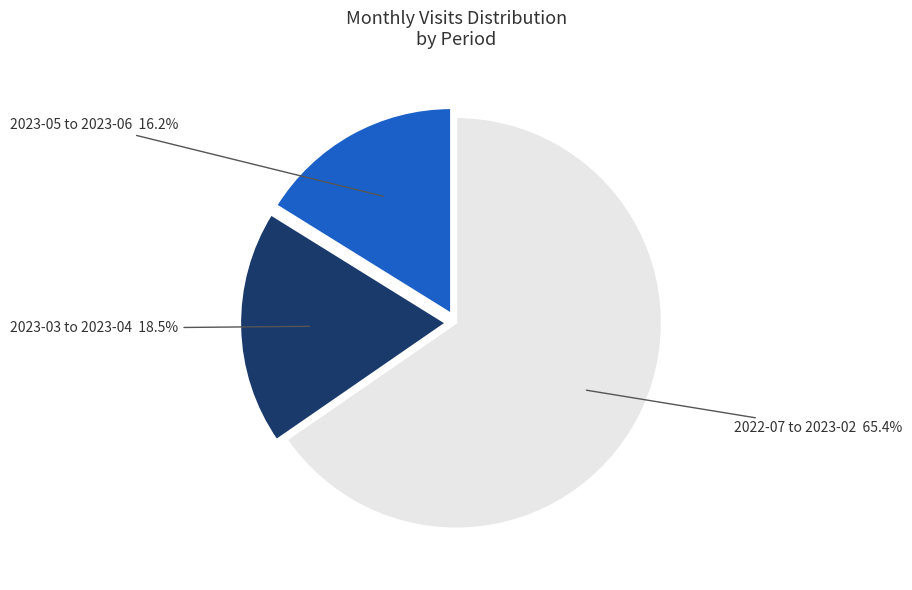

Rank the categories by value from highest to lowest.

2022-07 to 2023-02 65.4%, 2023-03 to 2023-04 18.5%, 2023-05 to 2023-06 16.2%